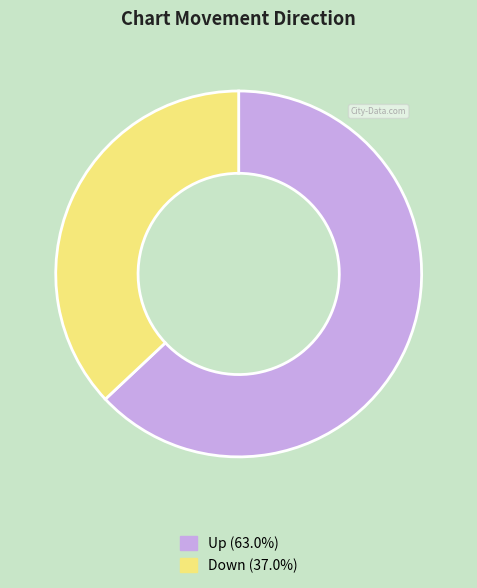

Does any single category account for the majority?

Yes